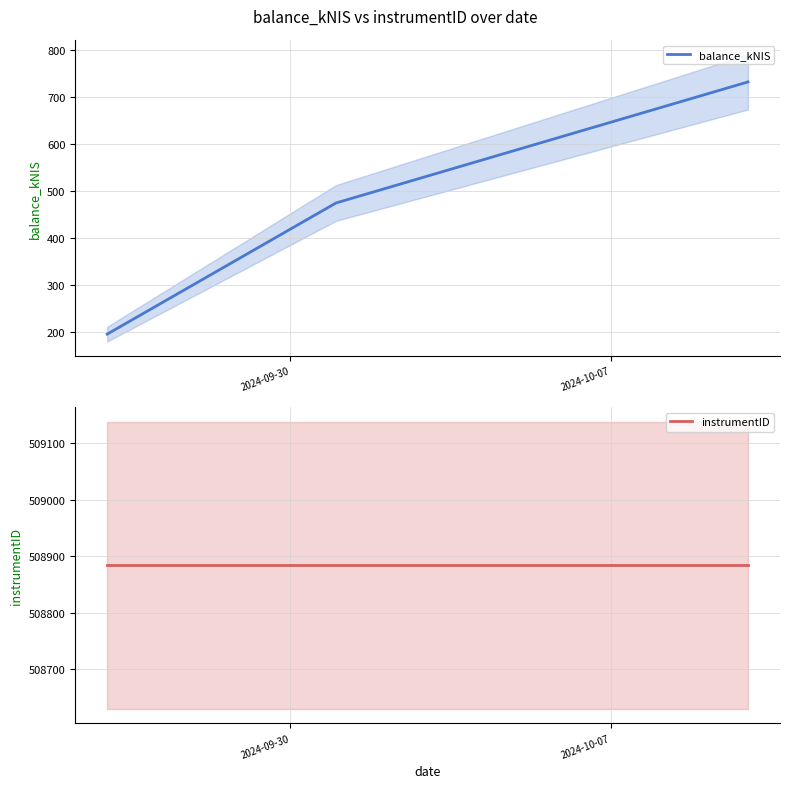

What is the minimum value for balance_kNIS?

196.4